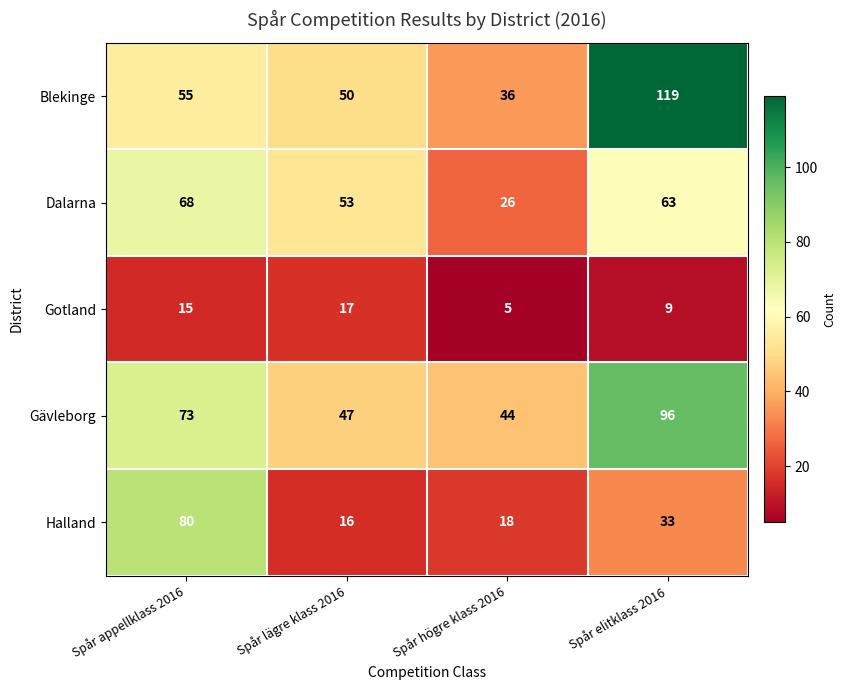

At which label does Halland first exceed 33?

Spår appellklass 2016